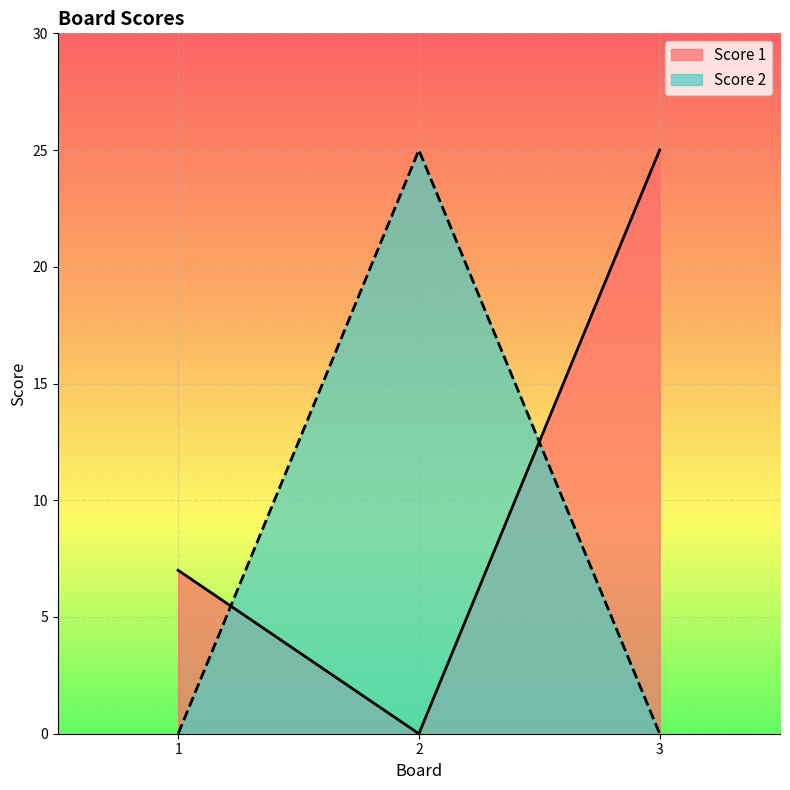

How many lines are shown in the chart?

2